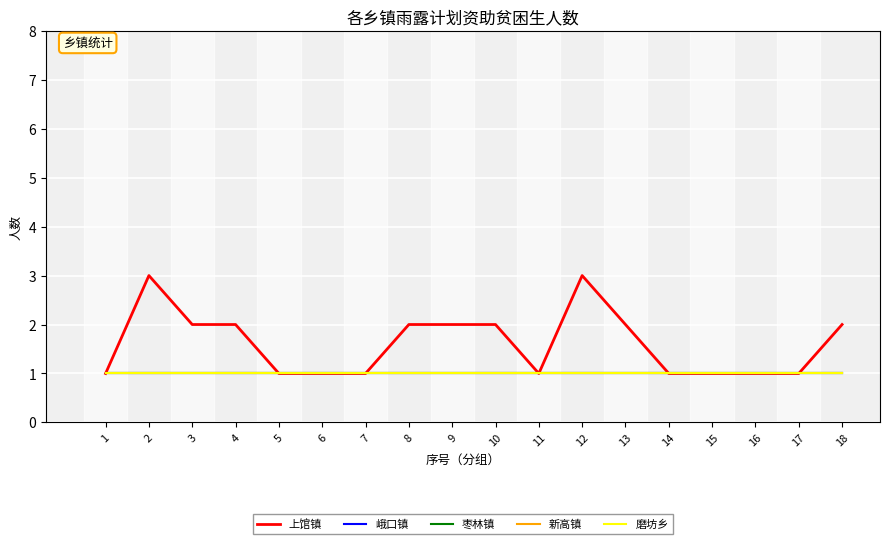

True or false: 峨口镇 has more than 0 points higher than both neighbors.

False